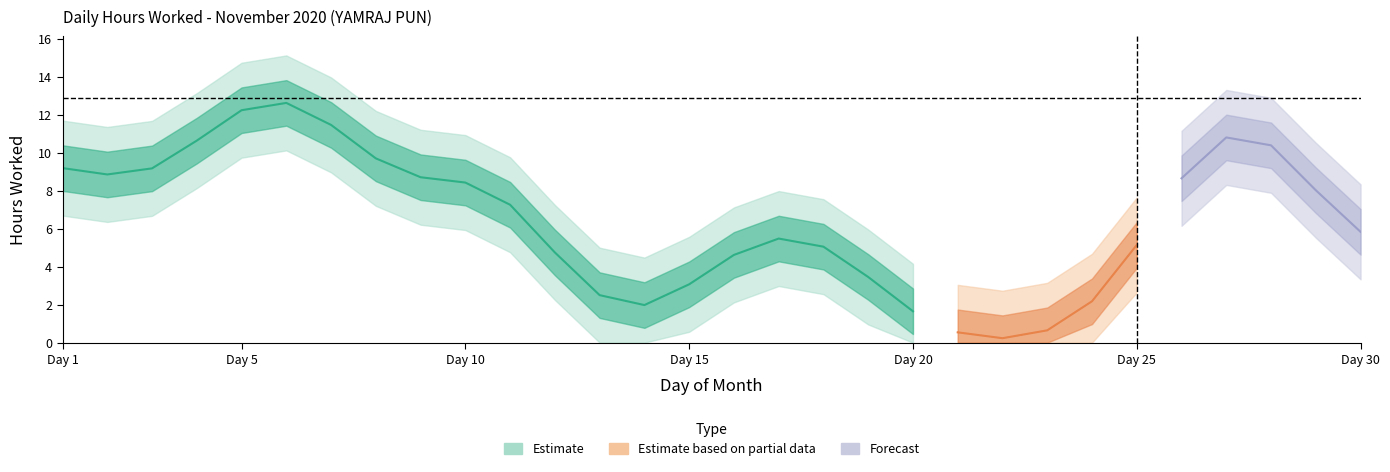

Which has a higher value, 9 or 2?

2